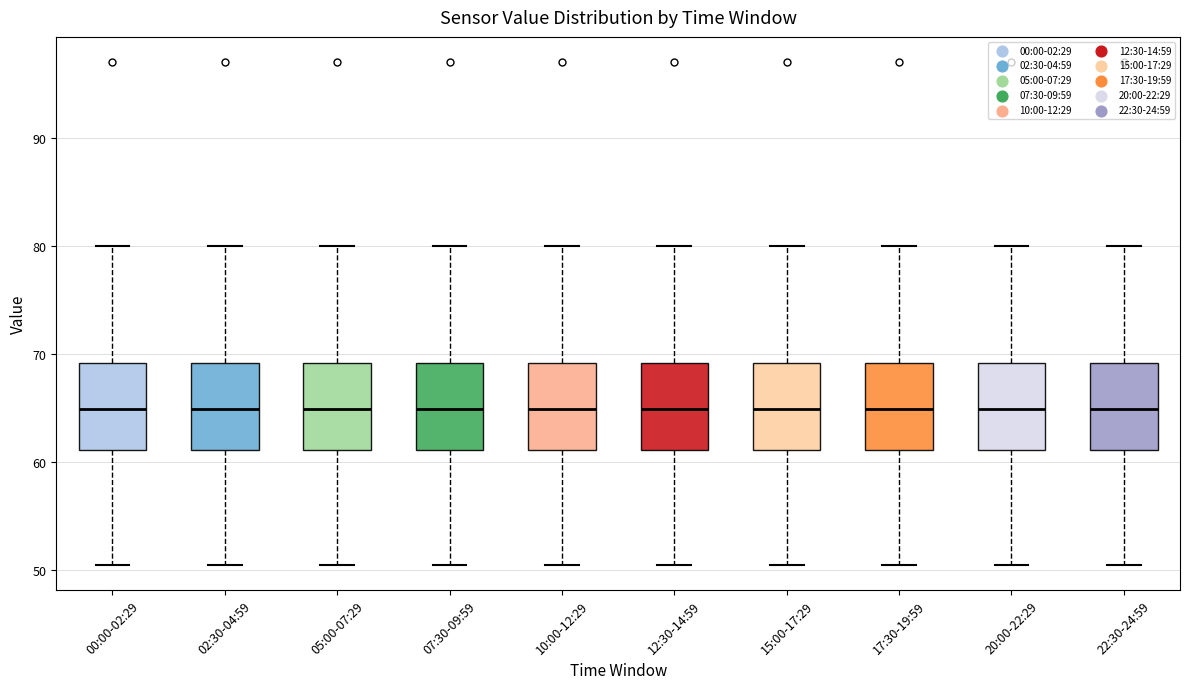

Reading left to right, read every box against the y-axis: the position of its median line, the range the box covers, and the ends of its whiskers. The values are not printed on the chart, so give them approximately, as read against the axis.

00:00-02:29: median 65, box 61 to 69, whiskers 51 to 80
02:30-04:59: median 65, box 61 to 69, whiskers 51 to 80
05:00-07:29: median 65, box 61 to 69, whiskers 51 to 80
07:30-09:59: median 65, box 61 to 69, whiskers 51 to 80
10:00-12:29: median 65, box 61 to 69, whiskers 51 to 80
12:30-14:59: median 65, box 61 to 69, whiskers 51 to 80
15:00-17:29: median 65, box 61 to 69, whiskers 51 to 80
17:30-19:59: median 65, box 61 to 69, whiskers 51 to 80
20:00-22:29: median 65, box 61 to 69, whiskers 51 to 80
22:30-24:59: median 65, box 61 to 69, whiskers 51 to 80